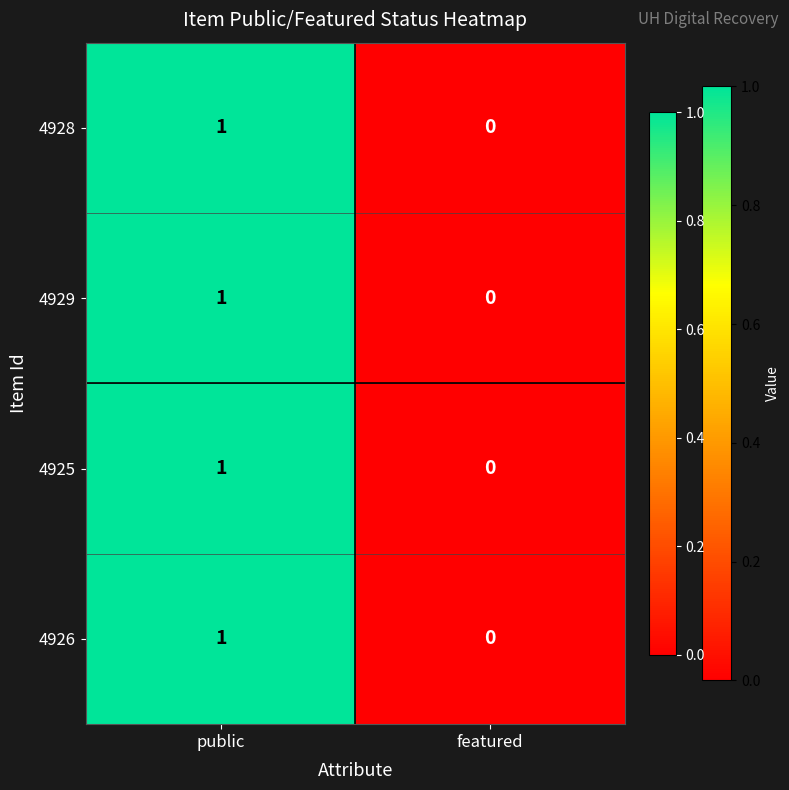

List the labels in order of 4928 value, largest first.

public, featured